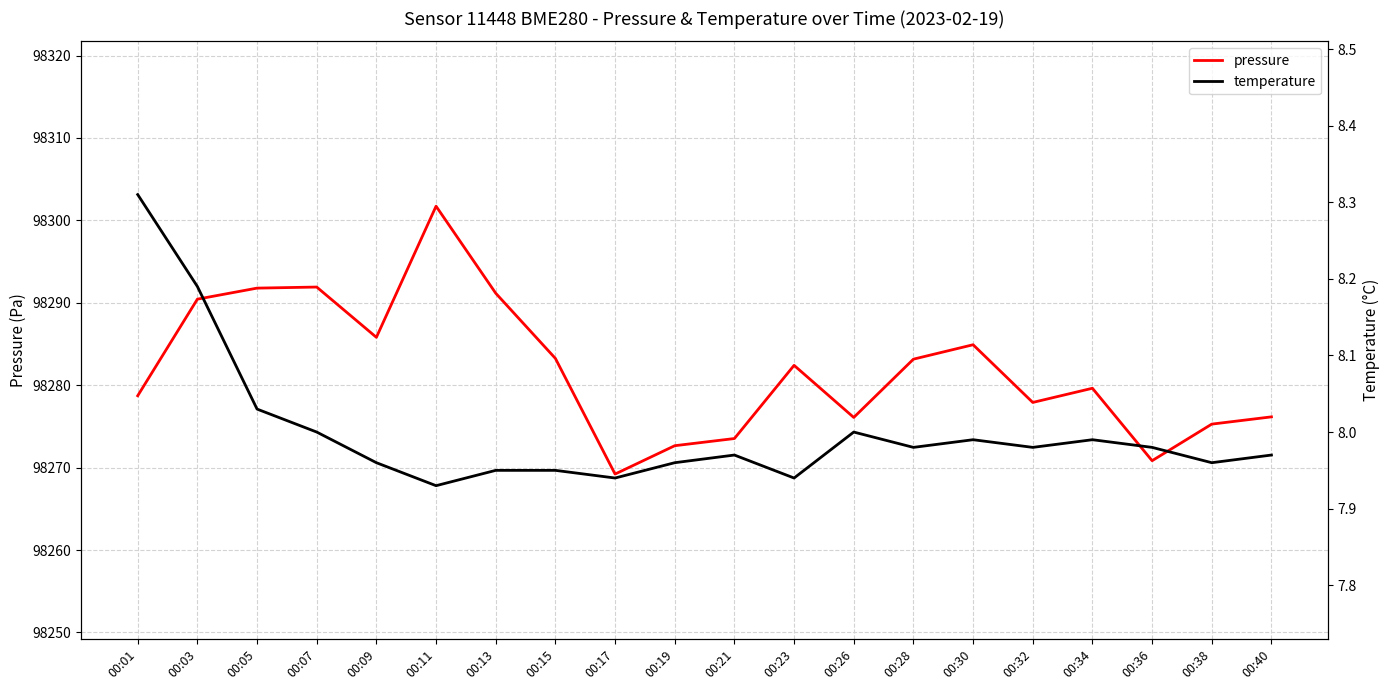

Count the number of data series in this chart.

2